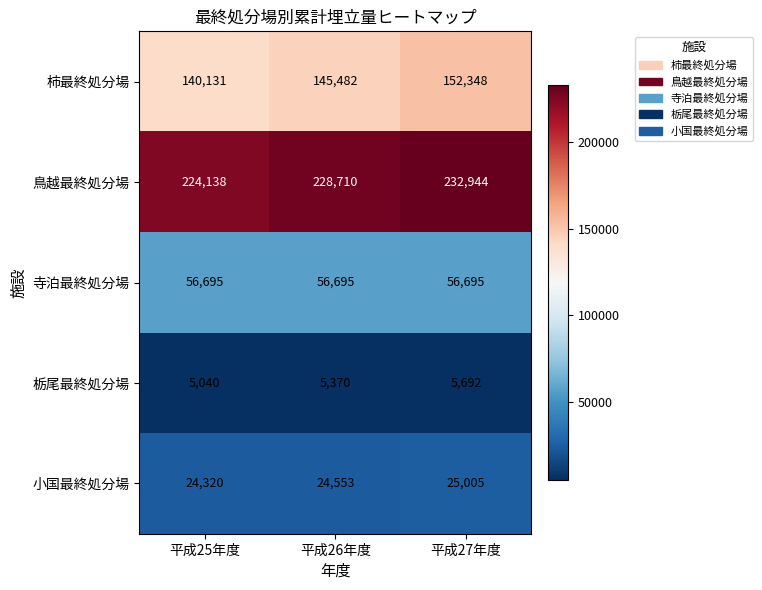

Which category has the lowest value across all series?

平成25年度